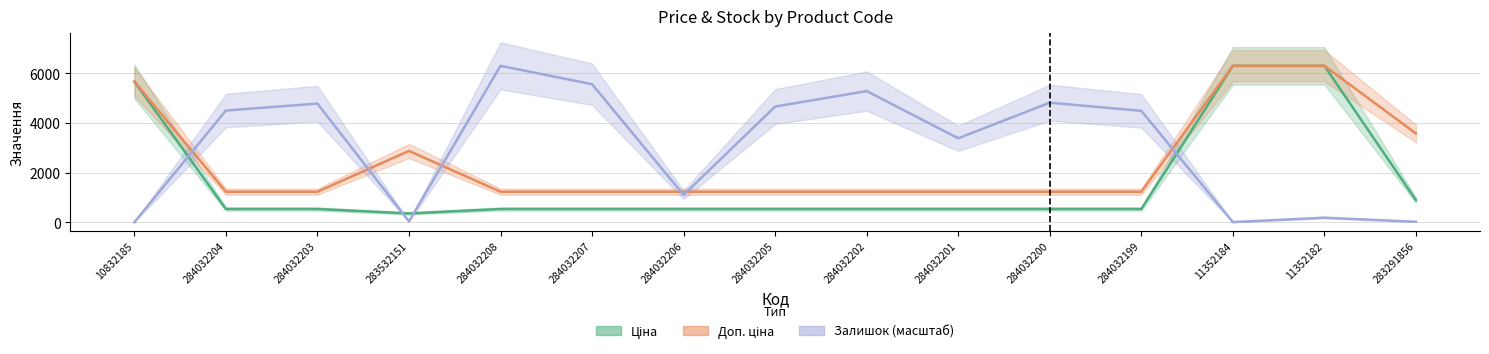

In Доп. ціна, how many points are higher than both neighbors (excluding endpoints)?

1